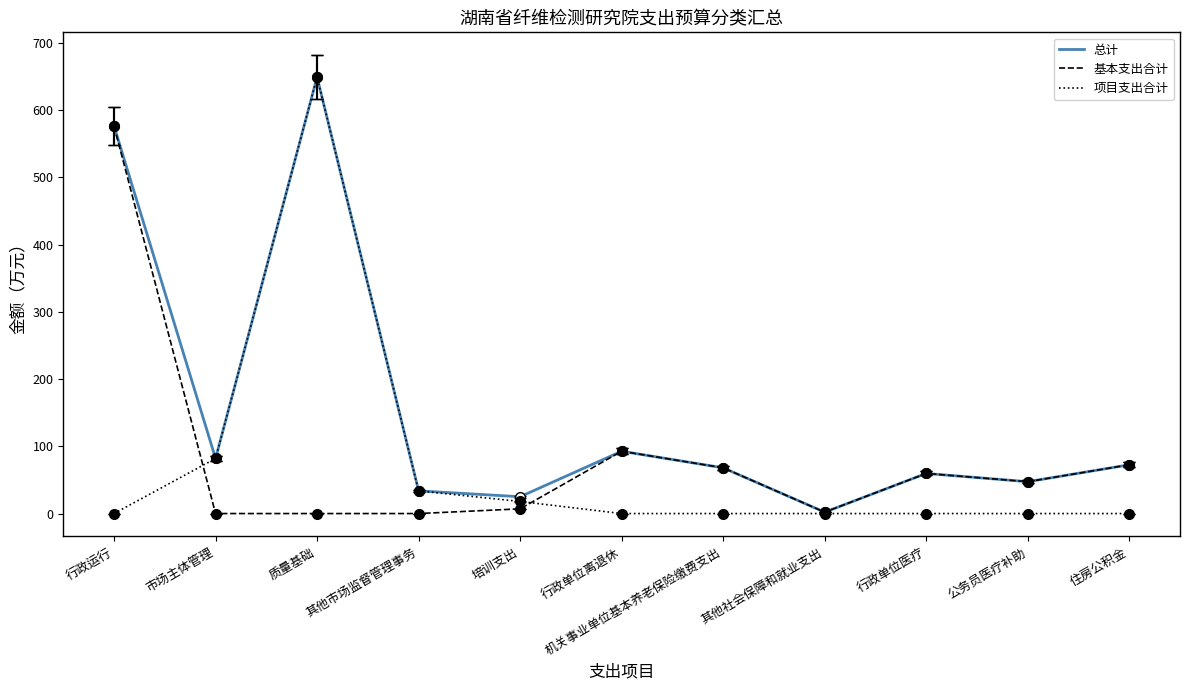

True or false: 基本支出合计 has a value of 0.0 at 市场主体管理.

True